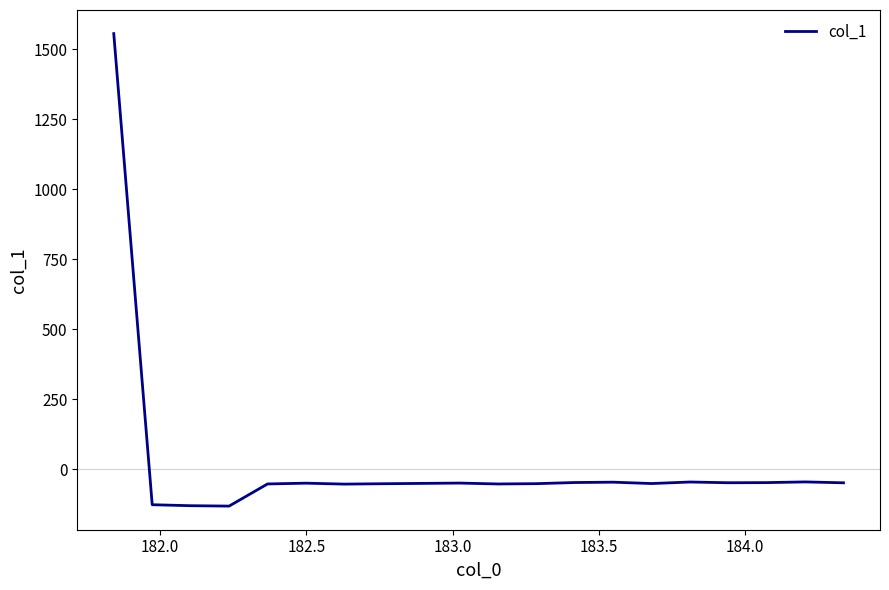

How many positive values are there?

1